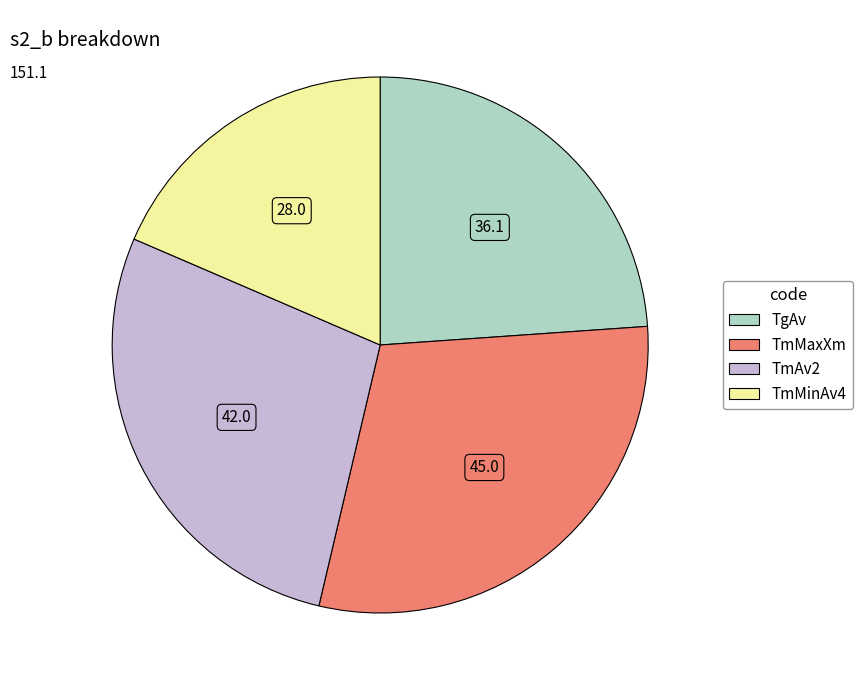

Is TmAv2 the majority of the pie?

No